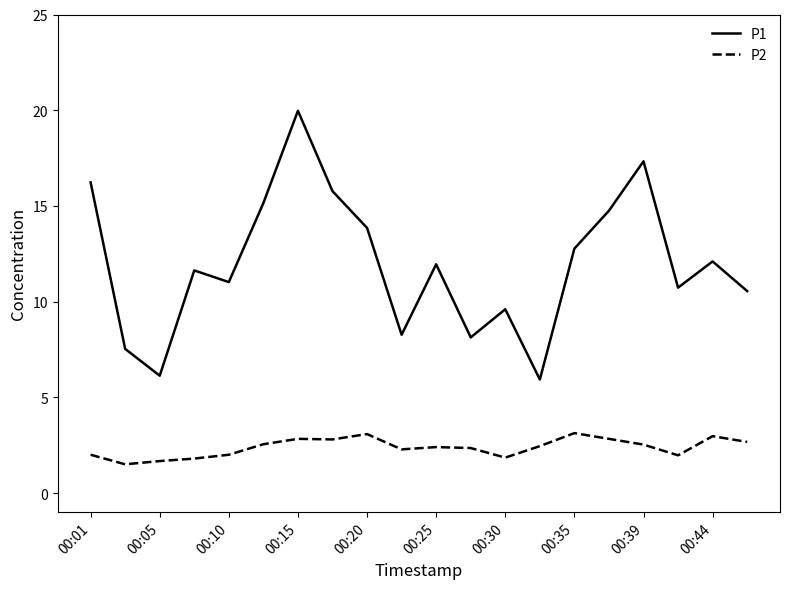

What is the sum of all P1 values?

239.4